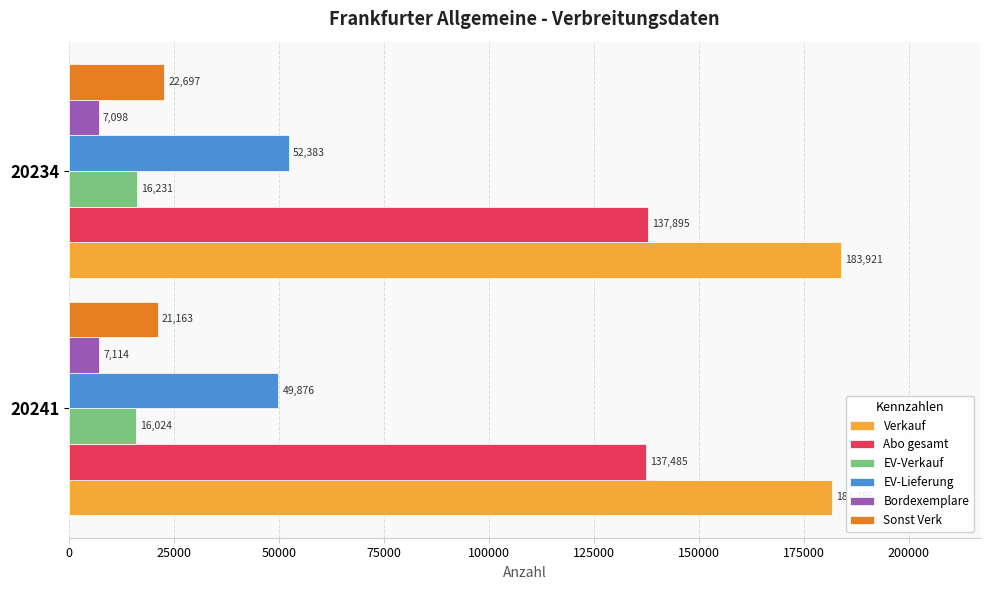

What is the sum of all EV-Verkauf values?

32255